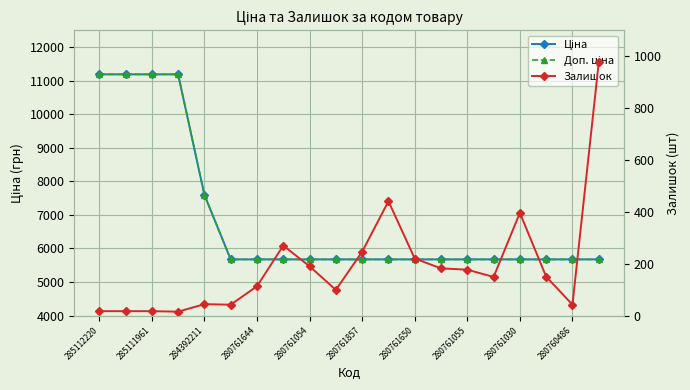

What is the difference between the Залишок values at 13 and 16?

214.0